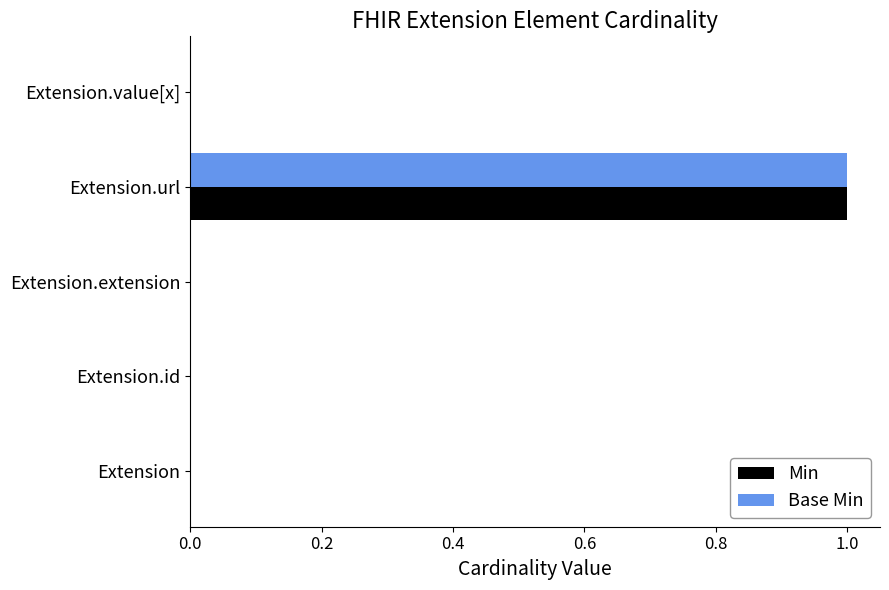

The value of Min at Extension.value[x] is 0. True or false?

True